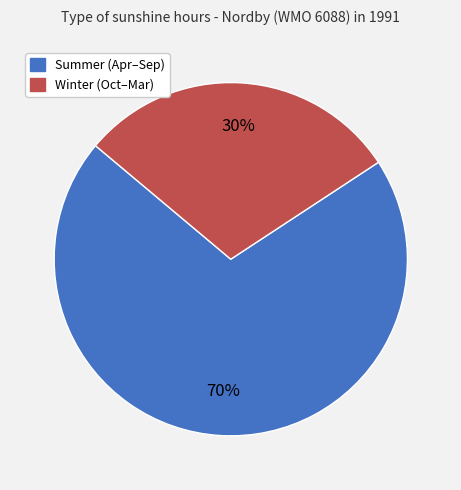

Does any single category account for the majority?

Yes